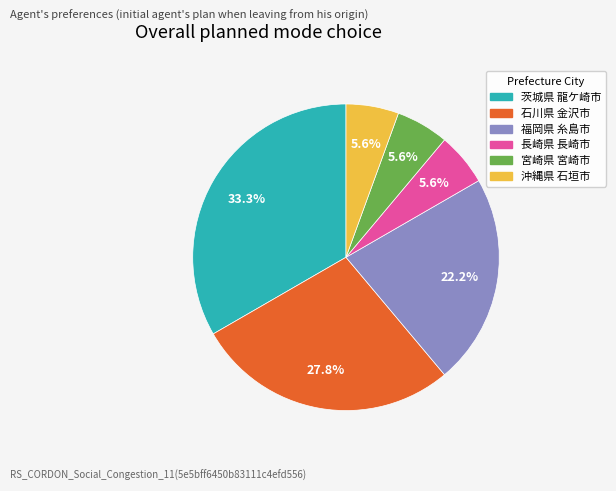

To the nearest percent, what percentage of the pie is 沖縄県 石垣市?

6%